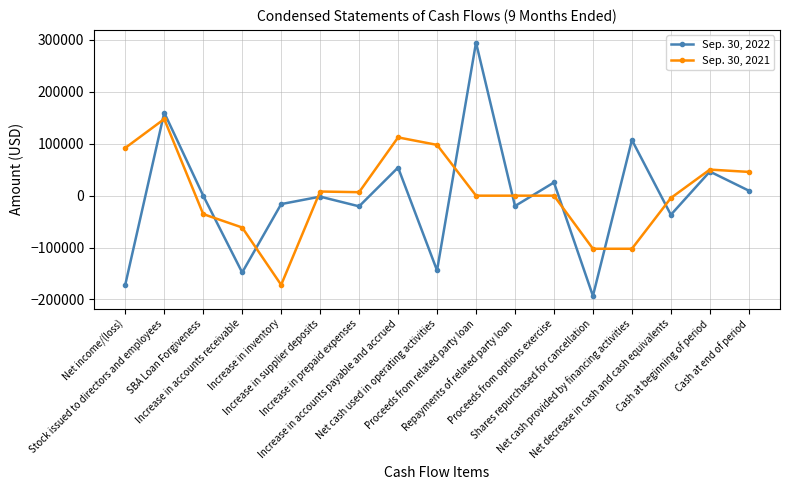

Which label corresponds to the largest value in the chart?

Proceeds from related party loan